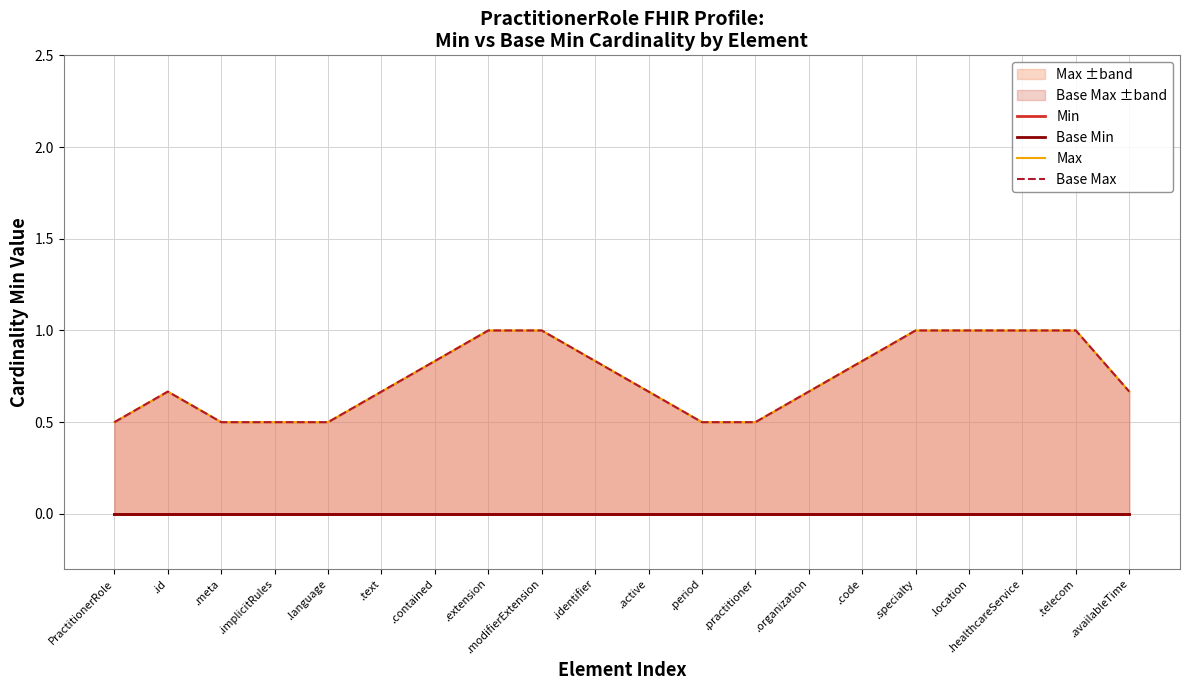

List the series in order of their peak value, highest first.

Max, Base Max, Min, Base Min